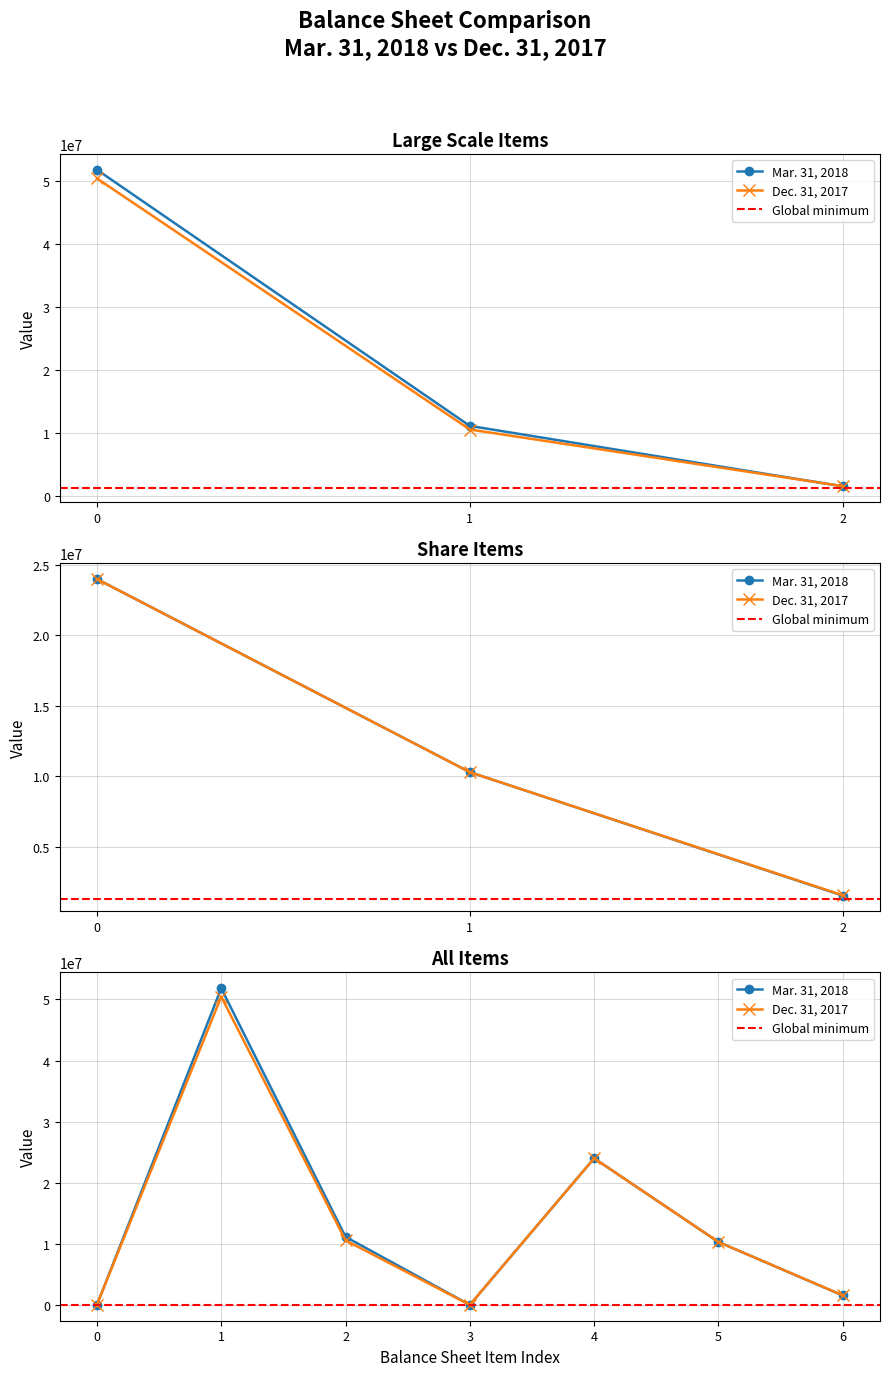

After their last crossing, which series has the higher values: Dec. 31, 2017 or Mar. 31, 2018?

Mar. 31, 2018